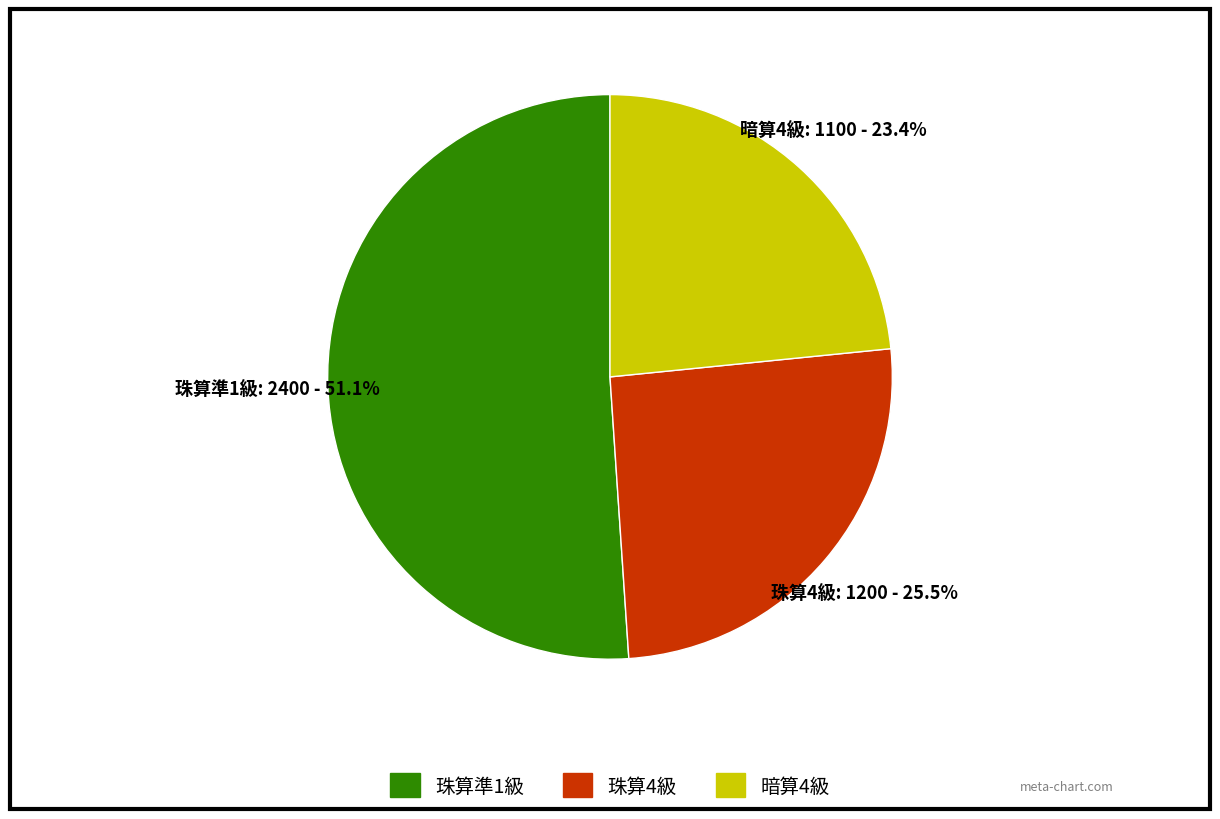

Combined, what portion of the pie is 珠算4級 and 暗算4級?

48.9%